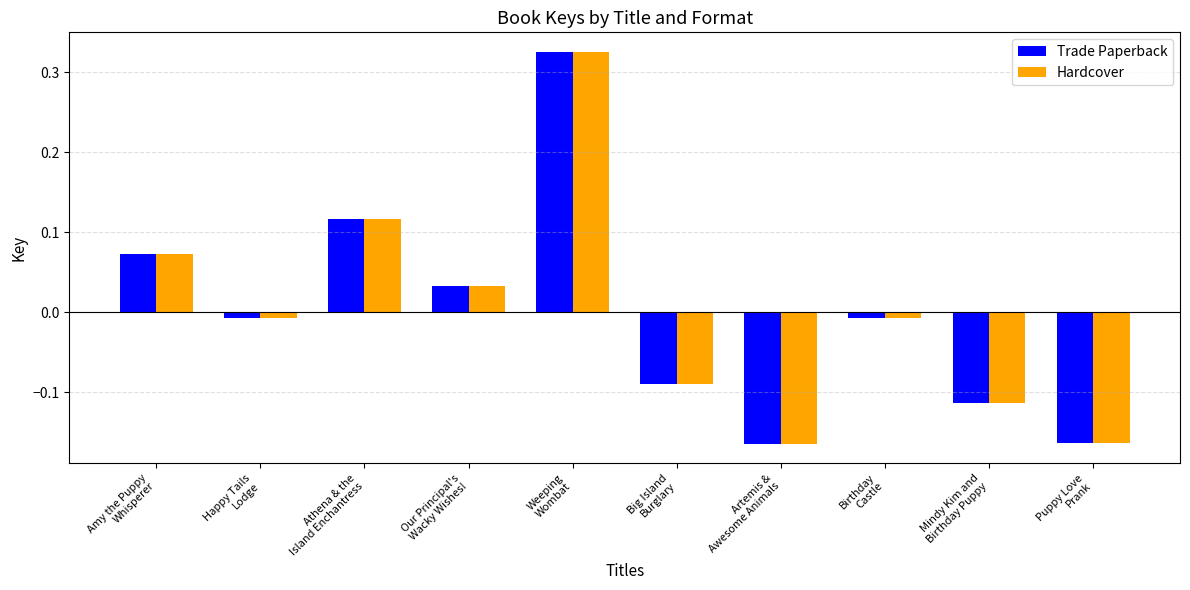

At which category is the sum across all series the highest?

Weeping
Wombat